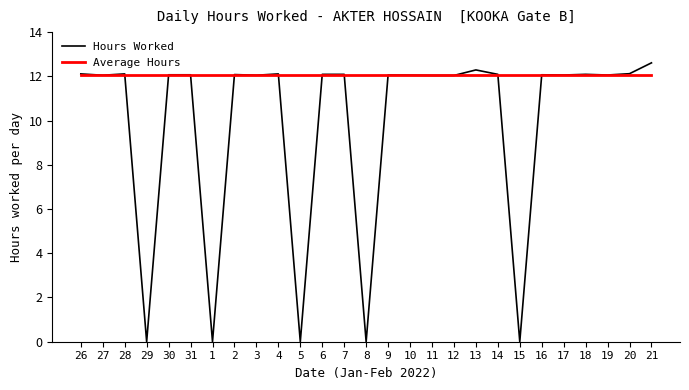

What value does the Average Hours series have at 3?

12.1